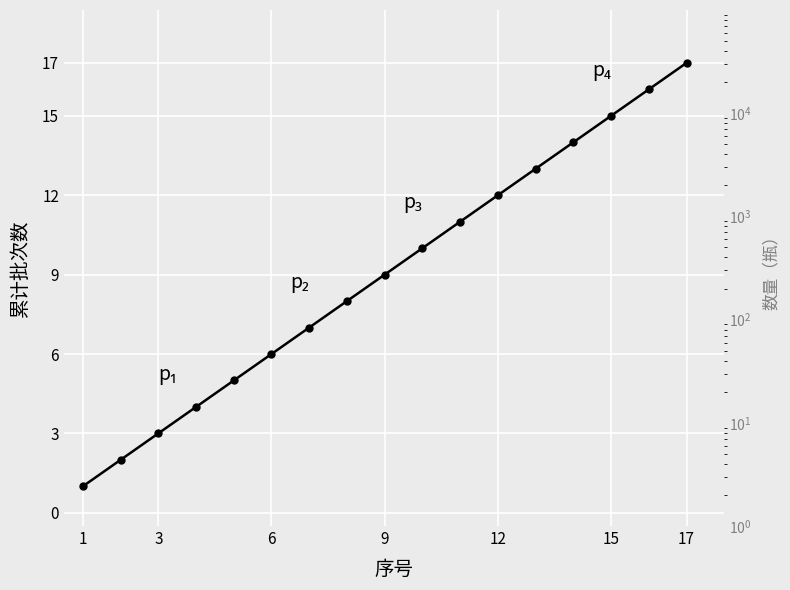

What is the minimum value shown in the chart?

1